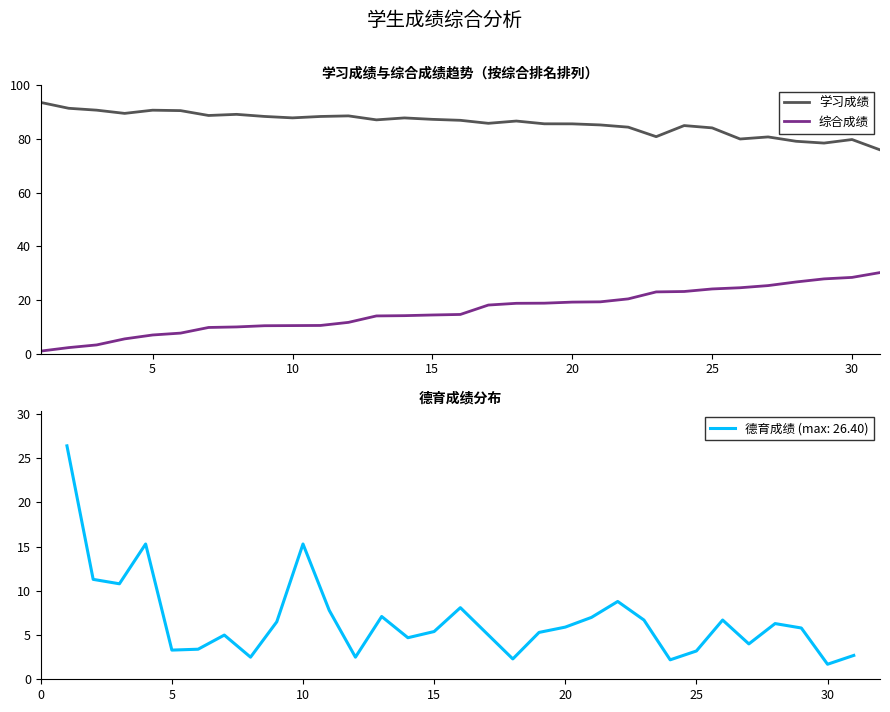

The 综合成绩 series shows 14.4 at 15. True or false?

True